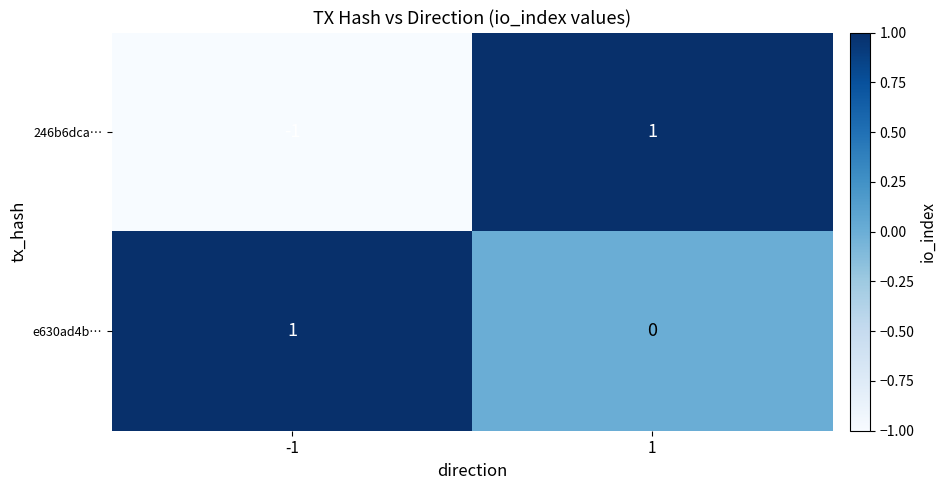

Rank the categories by 246b6dca… value from highest to lowest.

1, -1